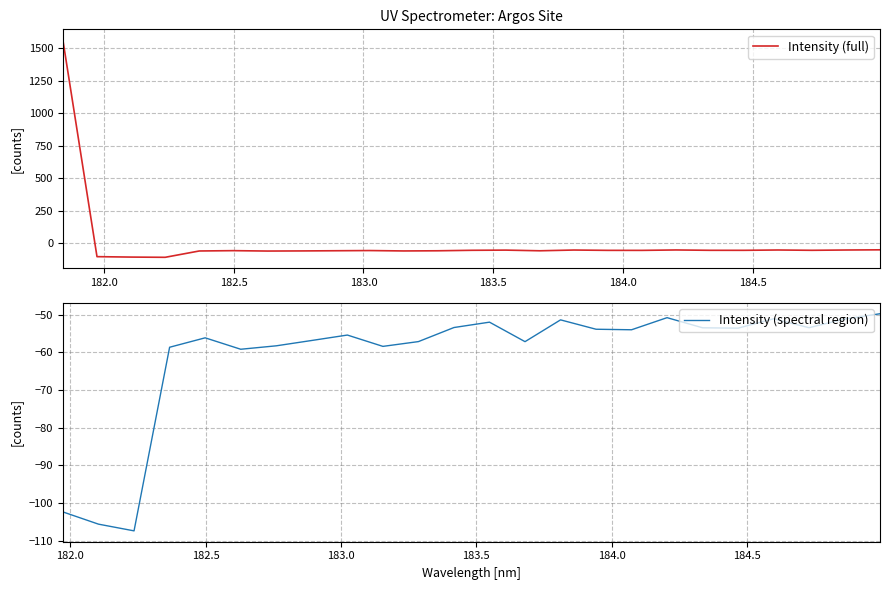

Is this an area chart (filled region under the line)?

No